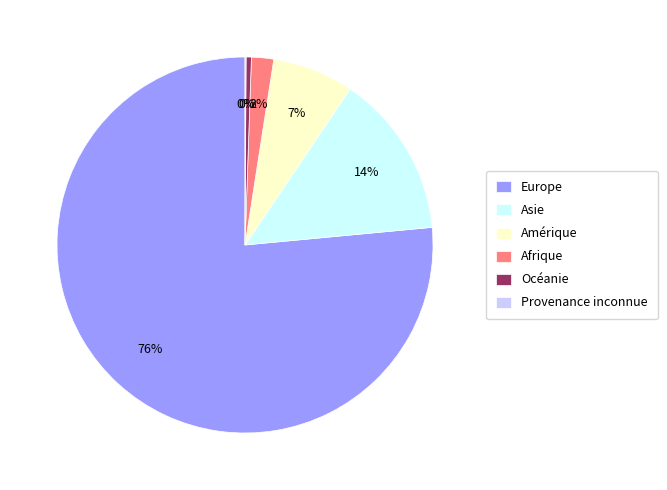

What is the largest slice in the pie chart?

Europe